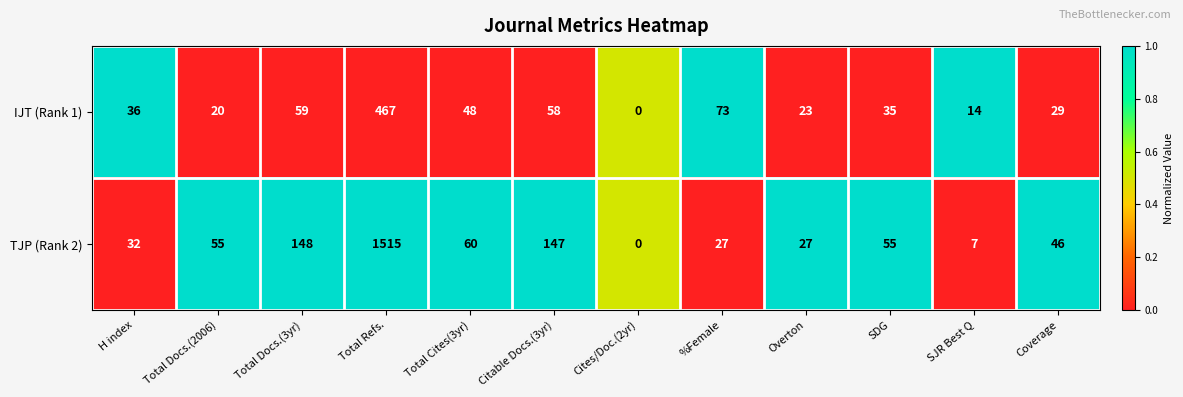

Count the number of categories in the chart.

12